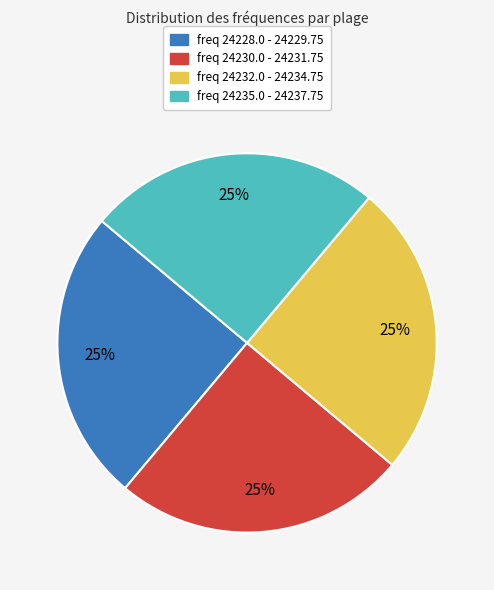

Is there any slice that represents more than half of the pie?

No